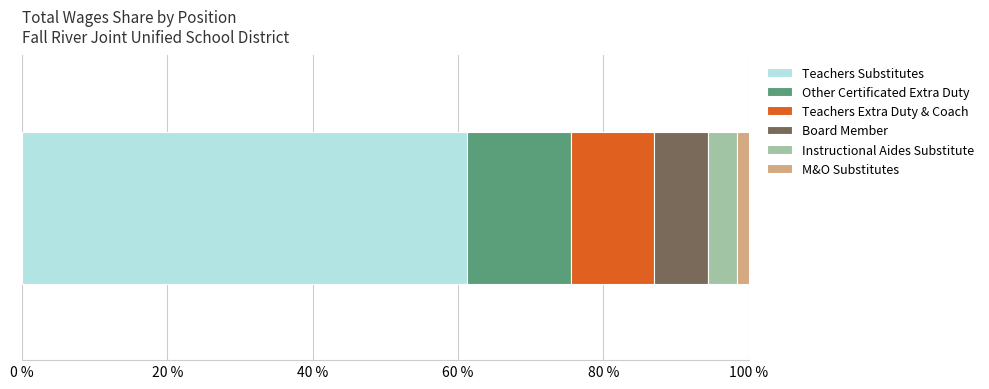

What is the maximum value for Teachers Substitutes?

61.3